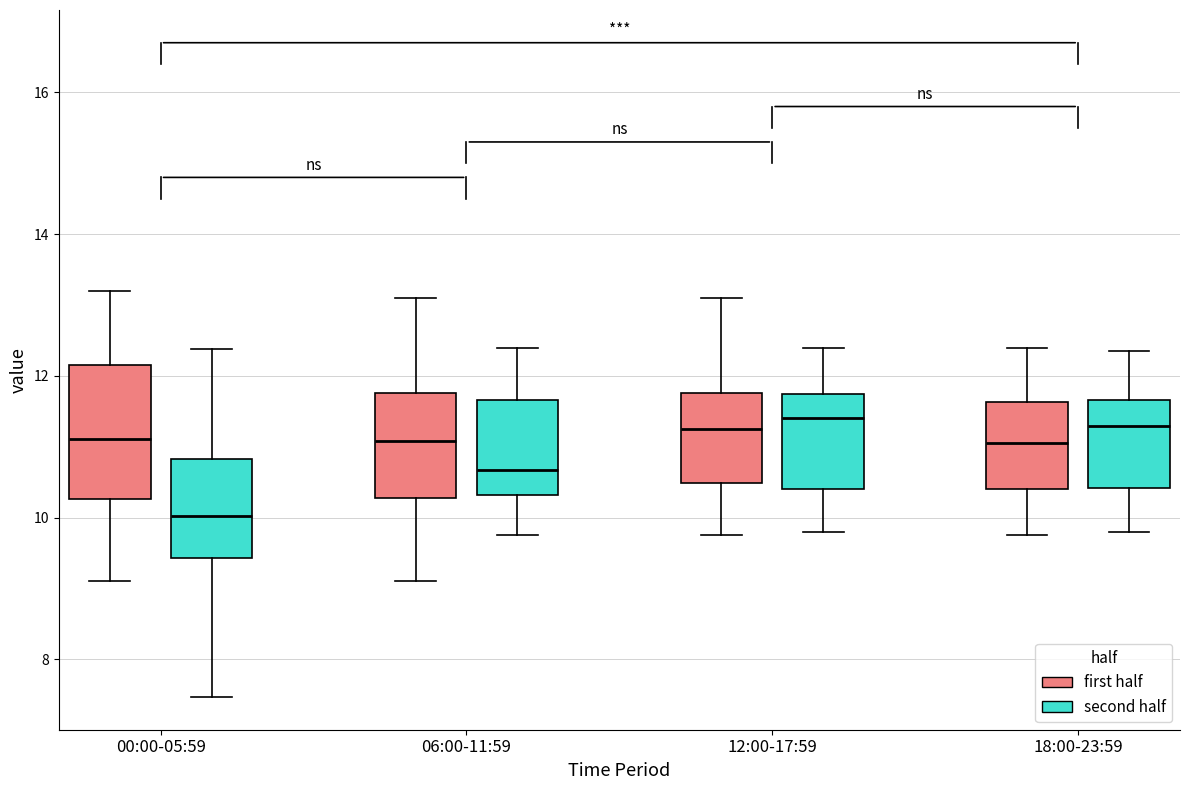

Reading left to right, read every box against the y-axis: the position of its median line, the range the box covers, and the ends of its whiskers. The values are not printed on the chart, so give them approximately, as read against the axis.

00:00-05:59 (first half): median 11.2, box 10.2 to 12.2, whiskers 9.2 to 13.2
00:00-05:59 (second half): median 10.0, box 9.4 to 10.8, whiskers 7.4 to 12.4
06:00-11:59 (first half): median 11.0, box 10.2 to 11.8, whiskers 9.2 to 13.2
06:00-11:59 (second half): median 10.6, box 10.4 to 11.6, whiskers 9.8 to 12.4
12:00-17:59 (first half): median 11.2, box 10.4 to 11.8, whiskers 9.8 to 13.2
12:00-17:59 (second half): median 11.4, box 10.4 to 11.8, whiskers 9.8 to 12.4
18:00-23:59 (first half): median 11.0, box 10.4 to 11.6, whiskers 9.8 to 12.4
18:00-23:59 (second half): median 11.4, box 10.4 to 11.6, whiskers 9.8 to 12.4